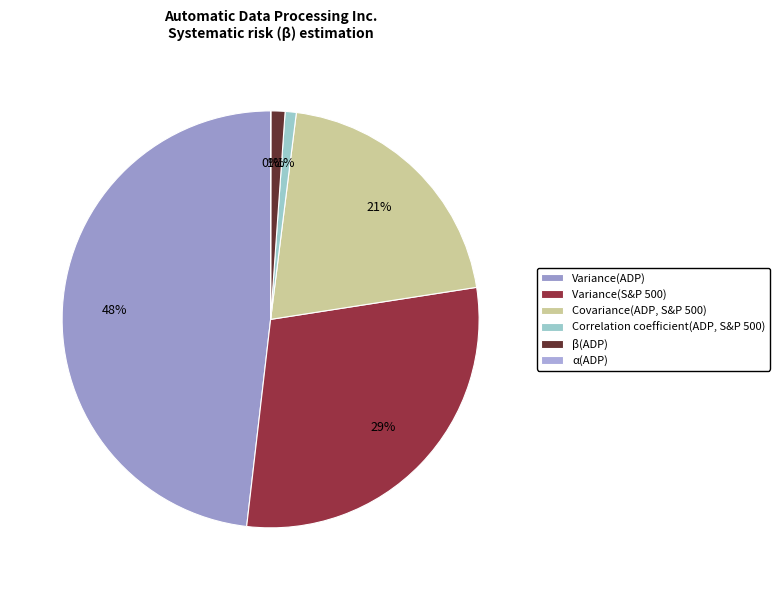

Which category has the biggest portion of the pie?

Variance(ADP)